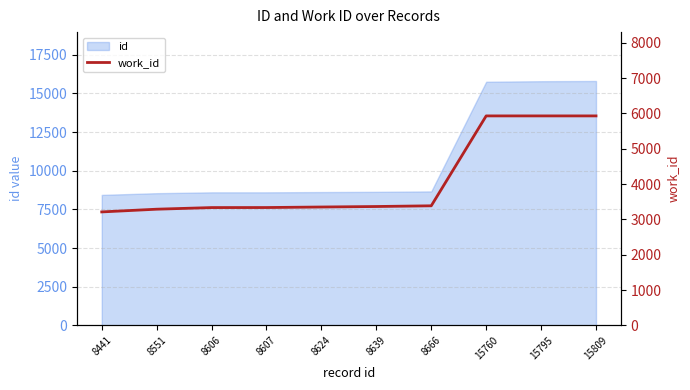

How many lines are shown in the chart?

1